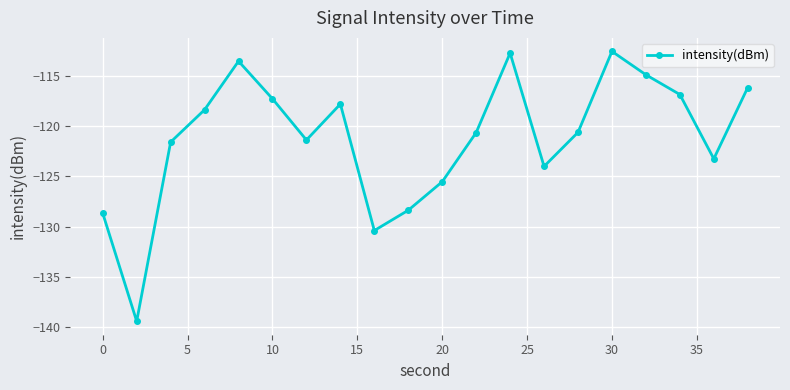

How many points are lower than both their immediate neighbors (excluding endpoints)?

5